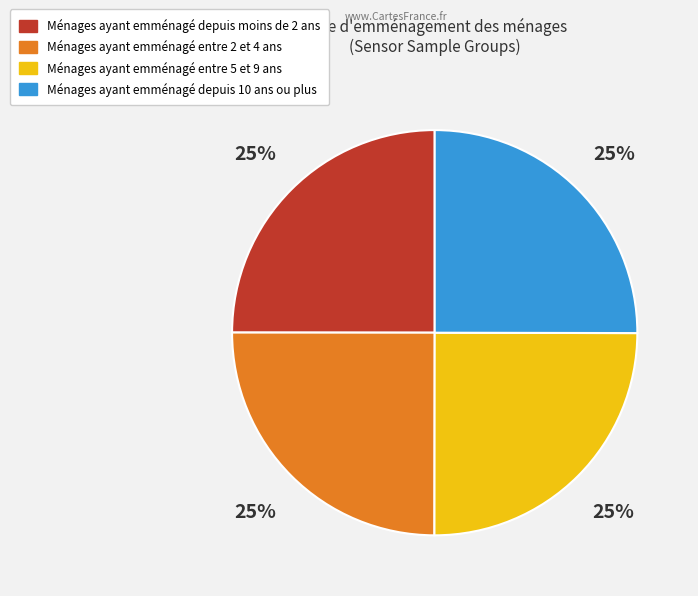

To the nearest percent, what is the average slice percentage?

25%